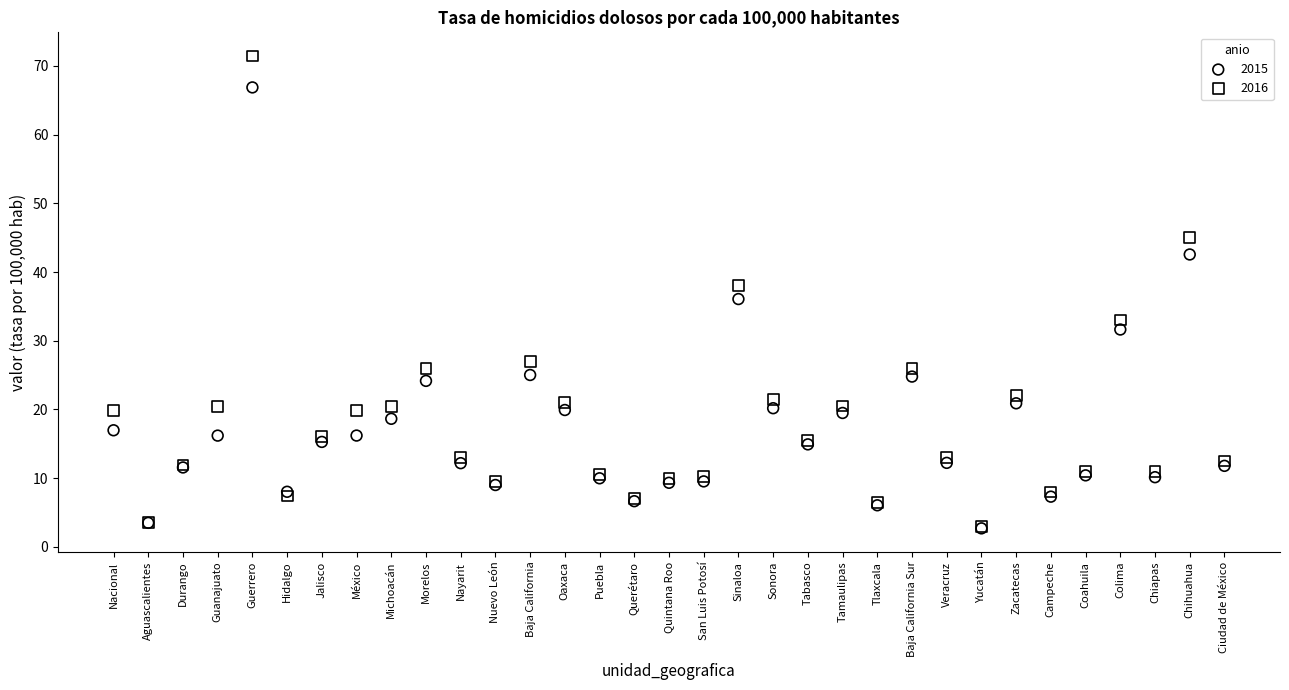

In the 2015 series, what Y value is closest to 34?

36.1